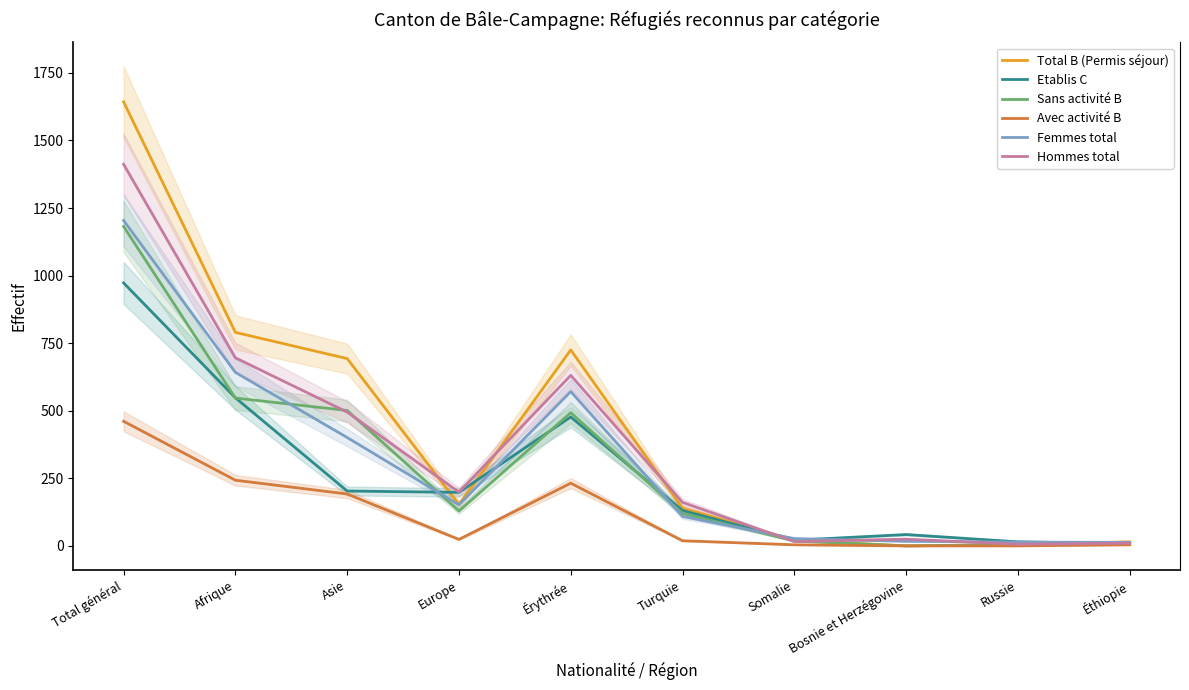

Reading left to right, transcribe all the data shown in this chart.

Total B (Permis séjour): 1643	790	693	153	725	139	22	0	5	15
Etablis C: 973	548	203	198	477	131	21	42	15	8
Sans activité B: 1182	547	501	129	493	120	18	0	5	11
Avec activité B: 461	243	192	24	232	19	4	0	0	4
Femmes total: 1204	642	401	152	571	109	27	17	14	13
Hommes total: 1412	696	495	199	631	161	16	25	6	10